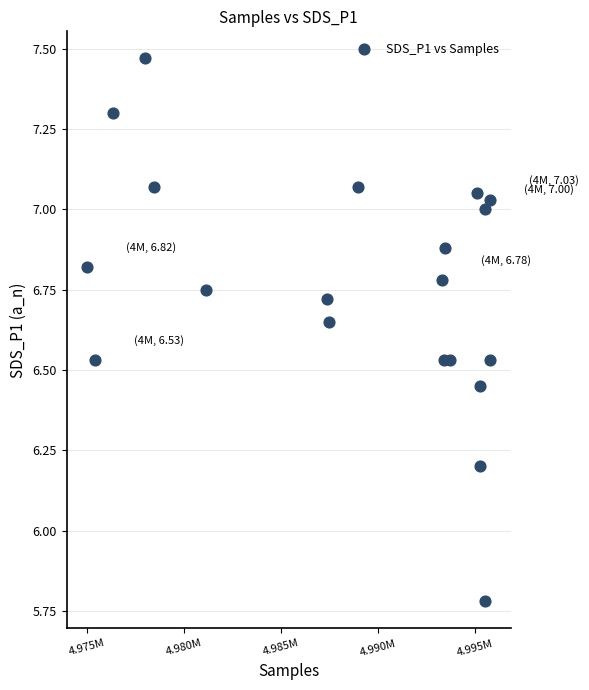

What Y value in the scatter plot is closest to 6?

6.2